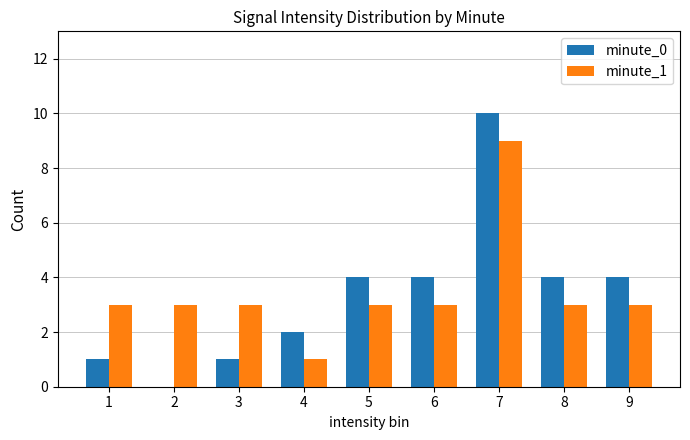

What is the sum of the minute_1 values at 3 and 1?

6